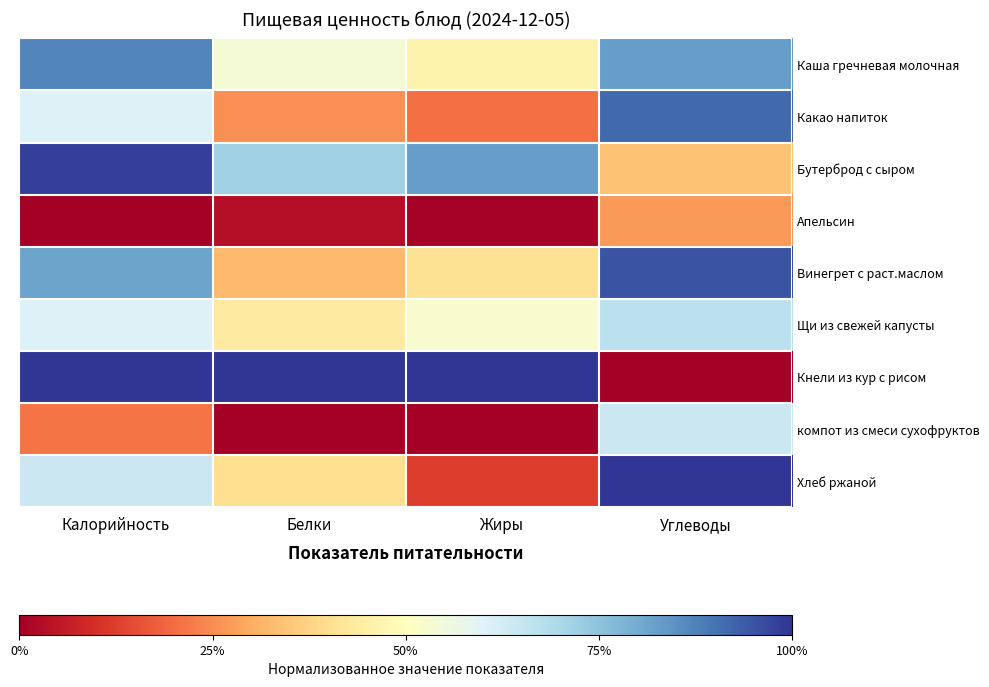

Rank the series at Калорийность from lowest to highest value.

Апельсин, компот из смеси сухофруктов, Какао напиток, Щи из свежей капусты, Хлеб ржаной, Винегрет с раст.маслом, Каша гречневая молочная, Бутерброд с сыром, Кнели из кур с рисом